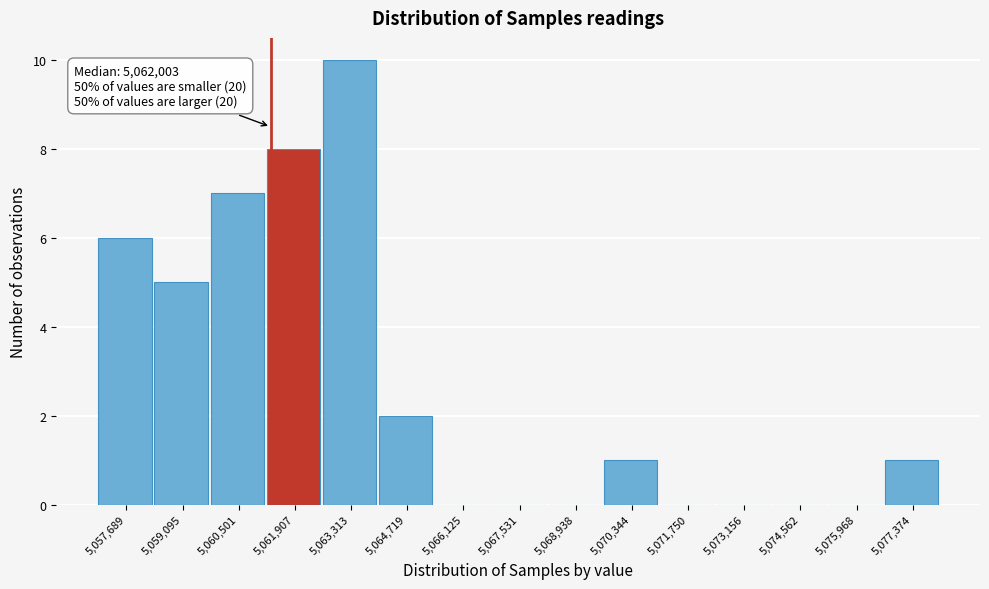

Reading left to right, extract all data points from this chart.

5,057,689=6	5,059,095=5	5,060,501=7	5,061,907=8	5,063,313=10	5,064,719=2	5,066,125=0	5,067,531=0	5,068,938=0	5,070,344=1	5,071,750=0	5,073,156=0	5,074,562=0	5,075,968=0	5,077,374=1